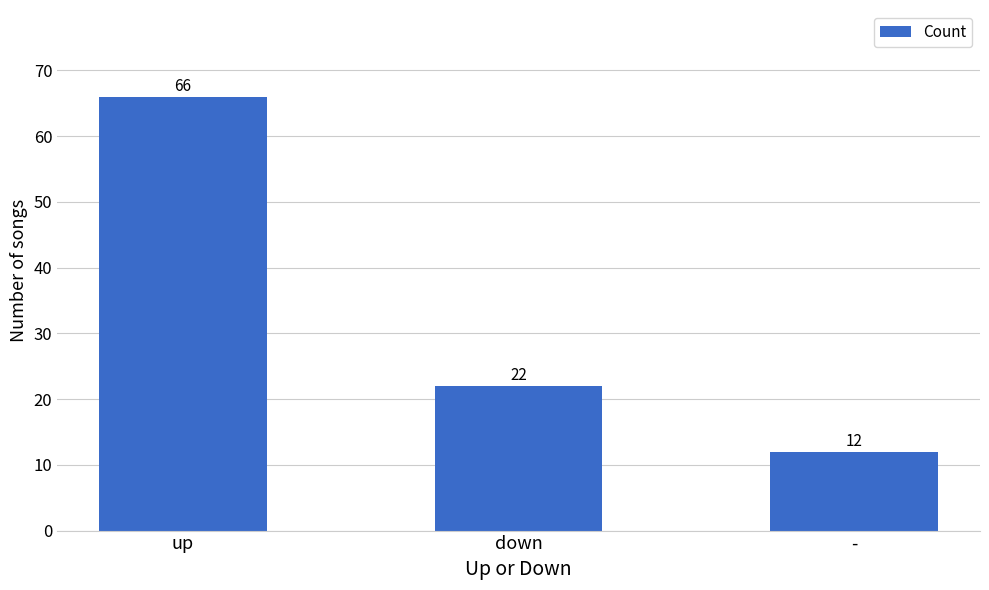

What is the difference between the maximum and minimum values?

54